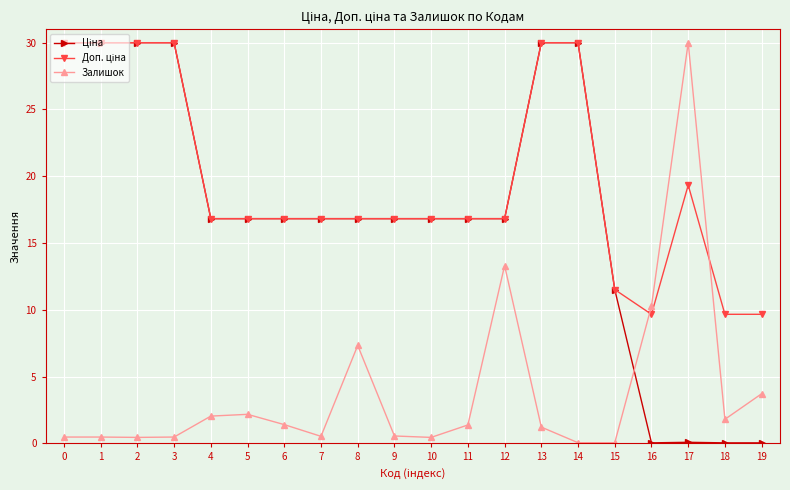

What is the greatest value displayed?

30.0